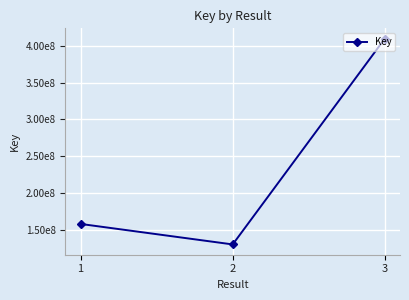

What is the average value?

232533483